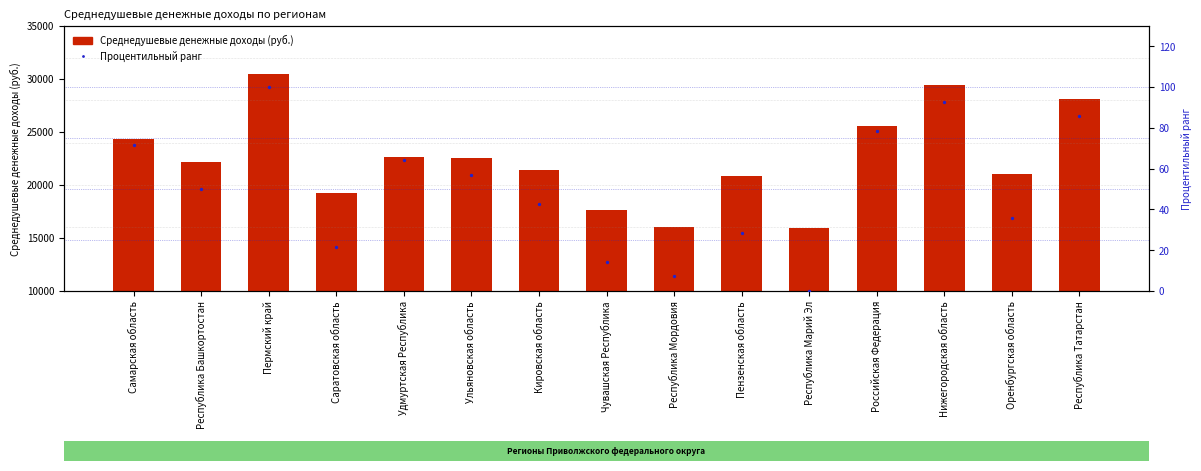

Which series has the widest spread of Y values?

Среднедушевые денежные доходы (руб.)